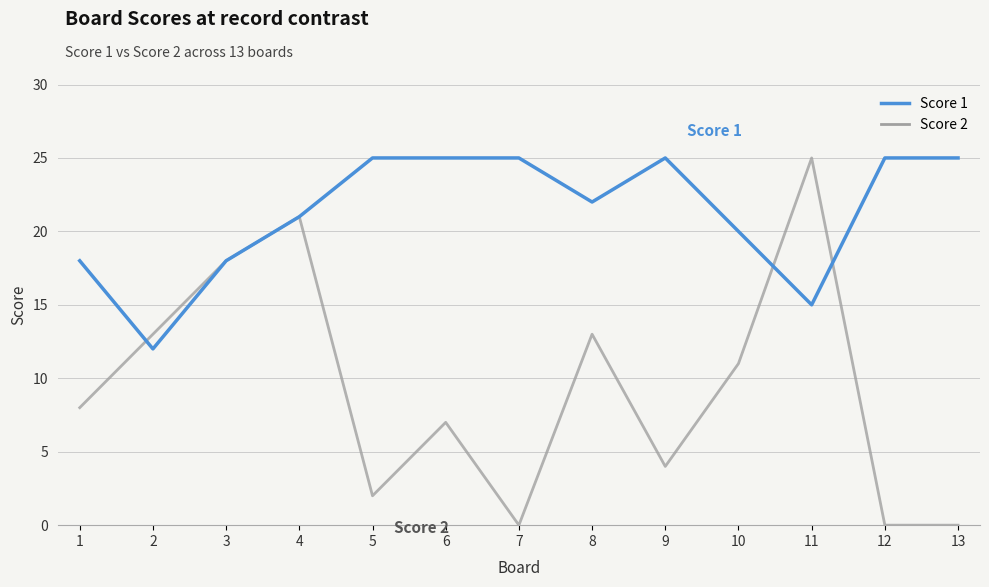

How many Score 1 values are between 18 and 25?

11